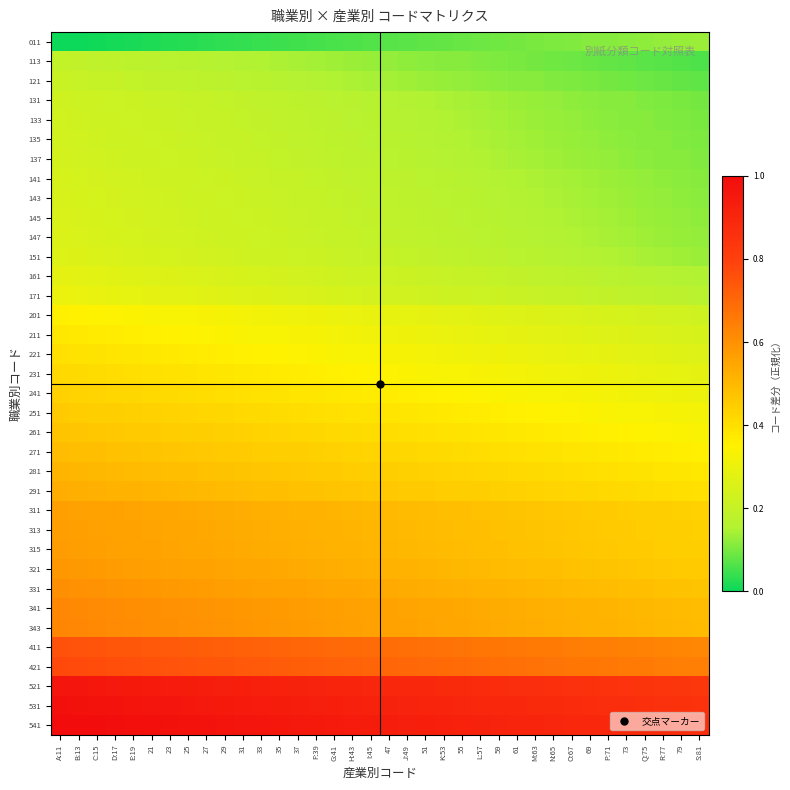

At which category is the sum across all series the highest?

A:11